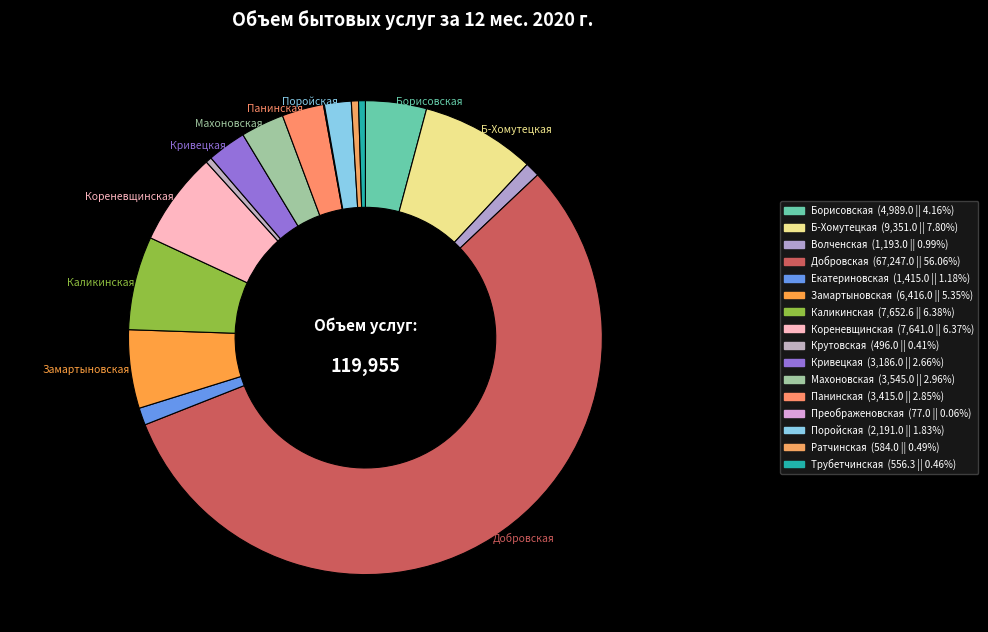

Is it true that Волченская is 1% of the pie?

True